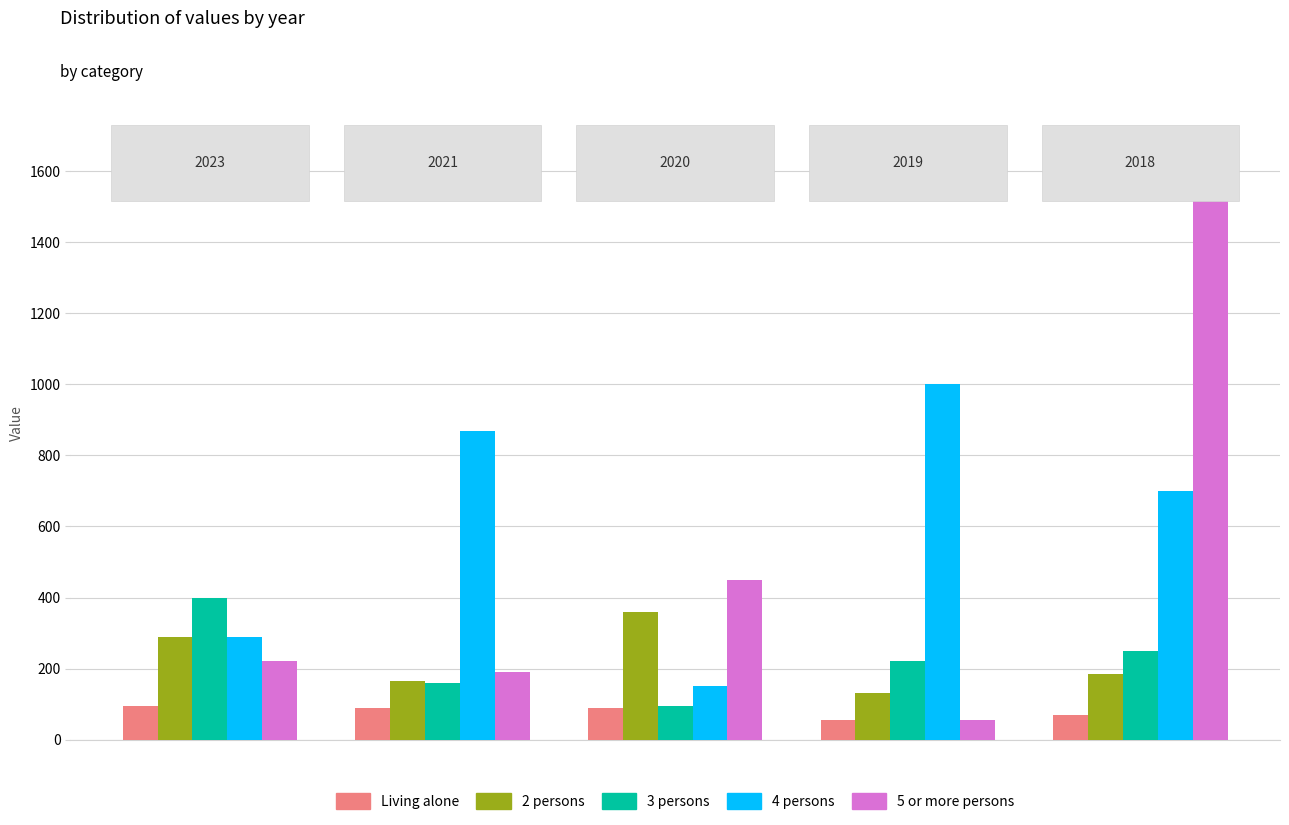

What is the lowest value of the Living alone series?

55